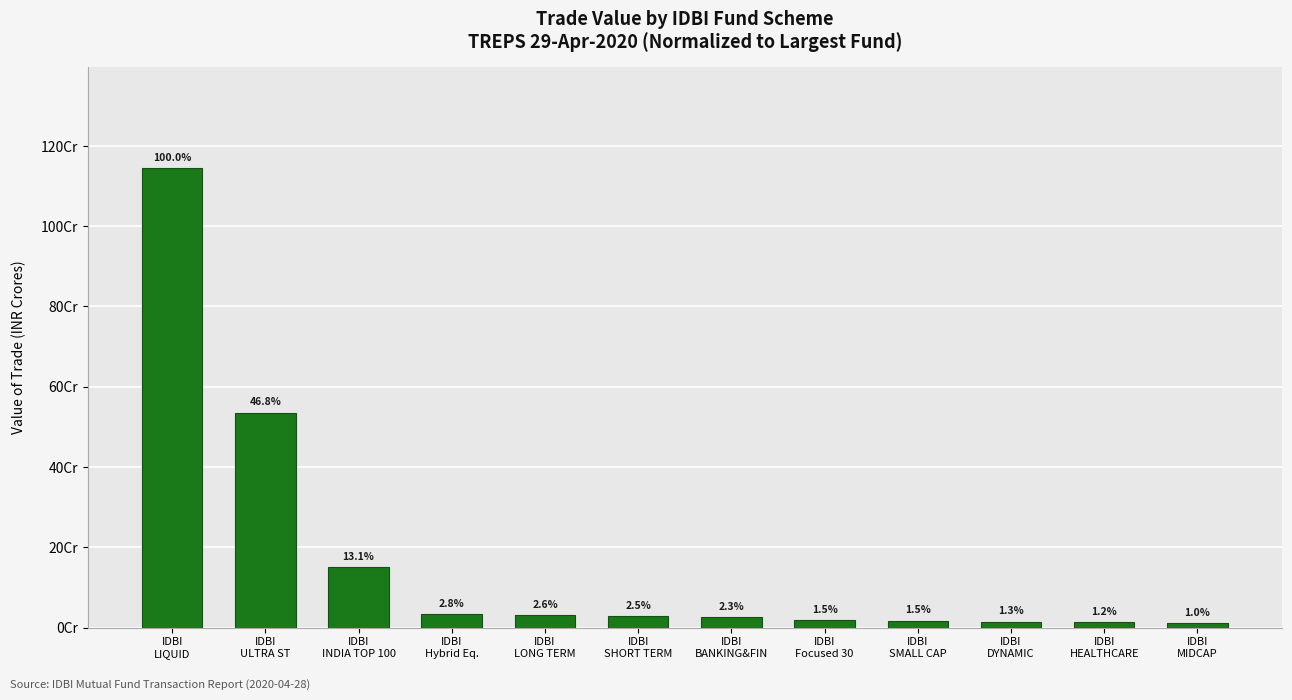

Are the bars horizontal?

No